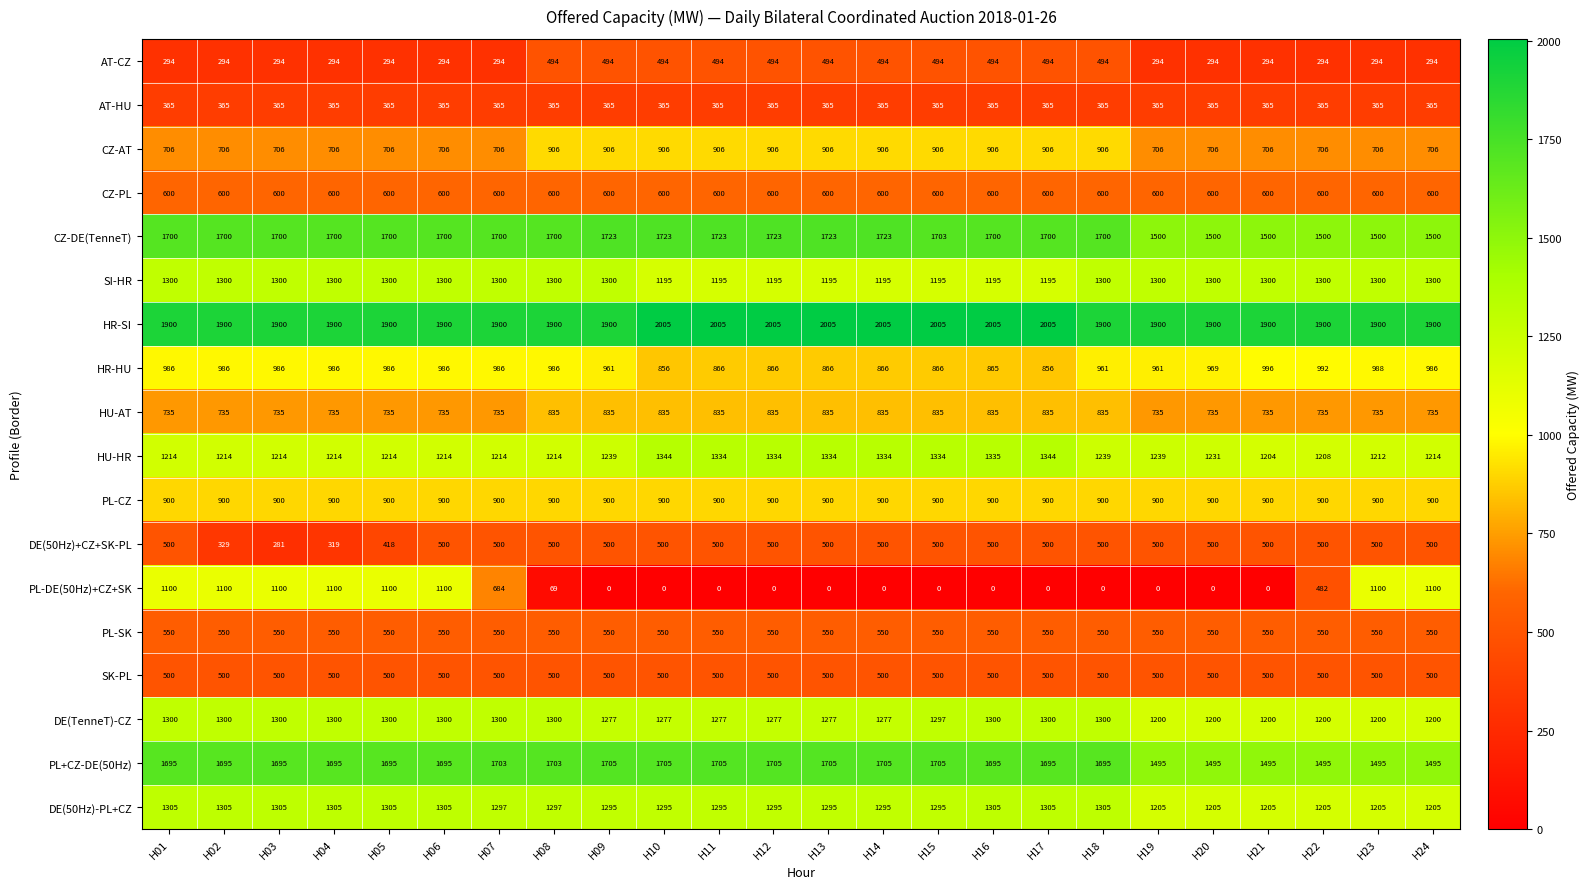

Which series has the widest spread of values?

PL-DE(50Hz)+CZ+SK